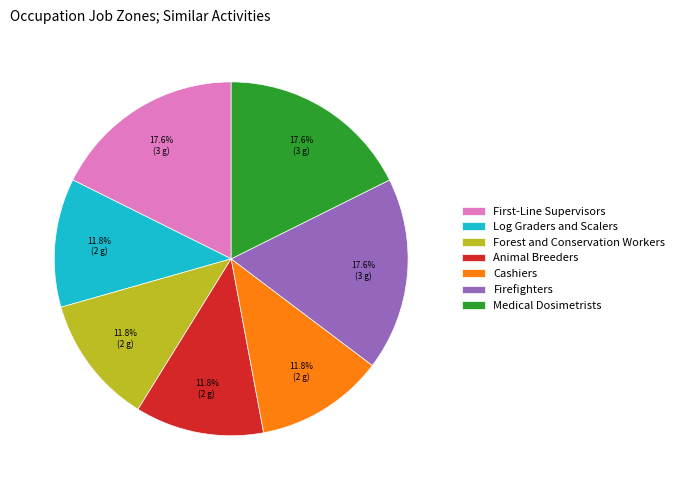

Which has a higher value, Firefighters or Log Graders and Scalers?

Firefighters